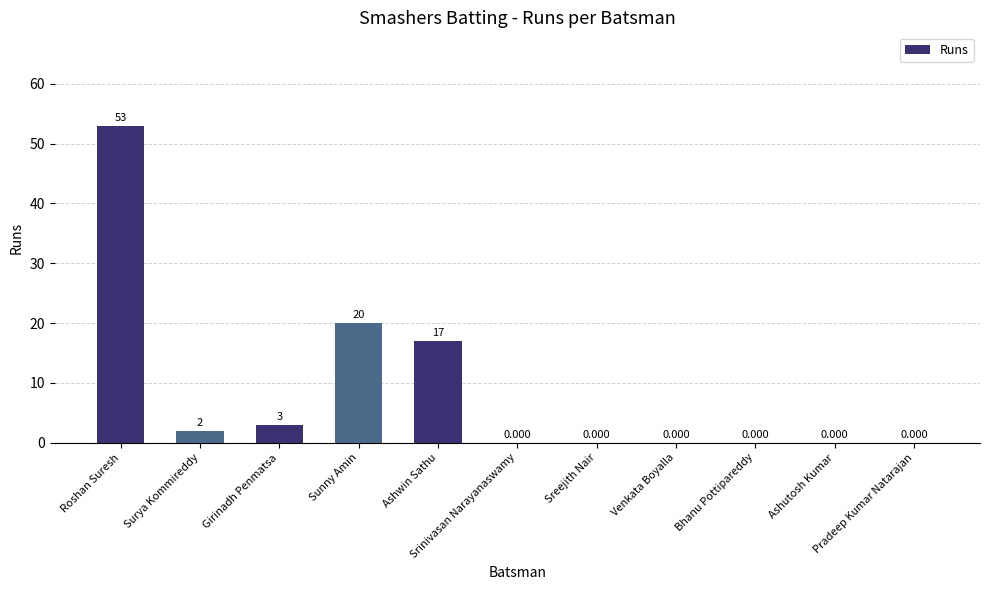

What position from the left is Roshan Suresh?

1